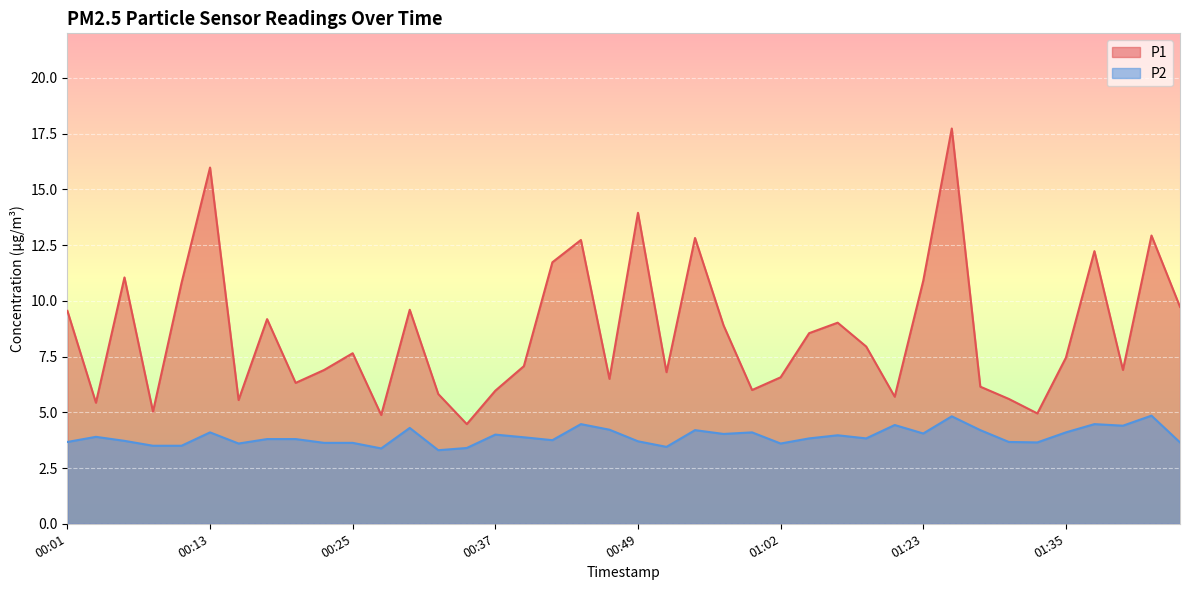

Where is the first local maximum for P1?

00:06